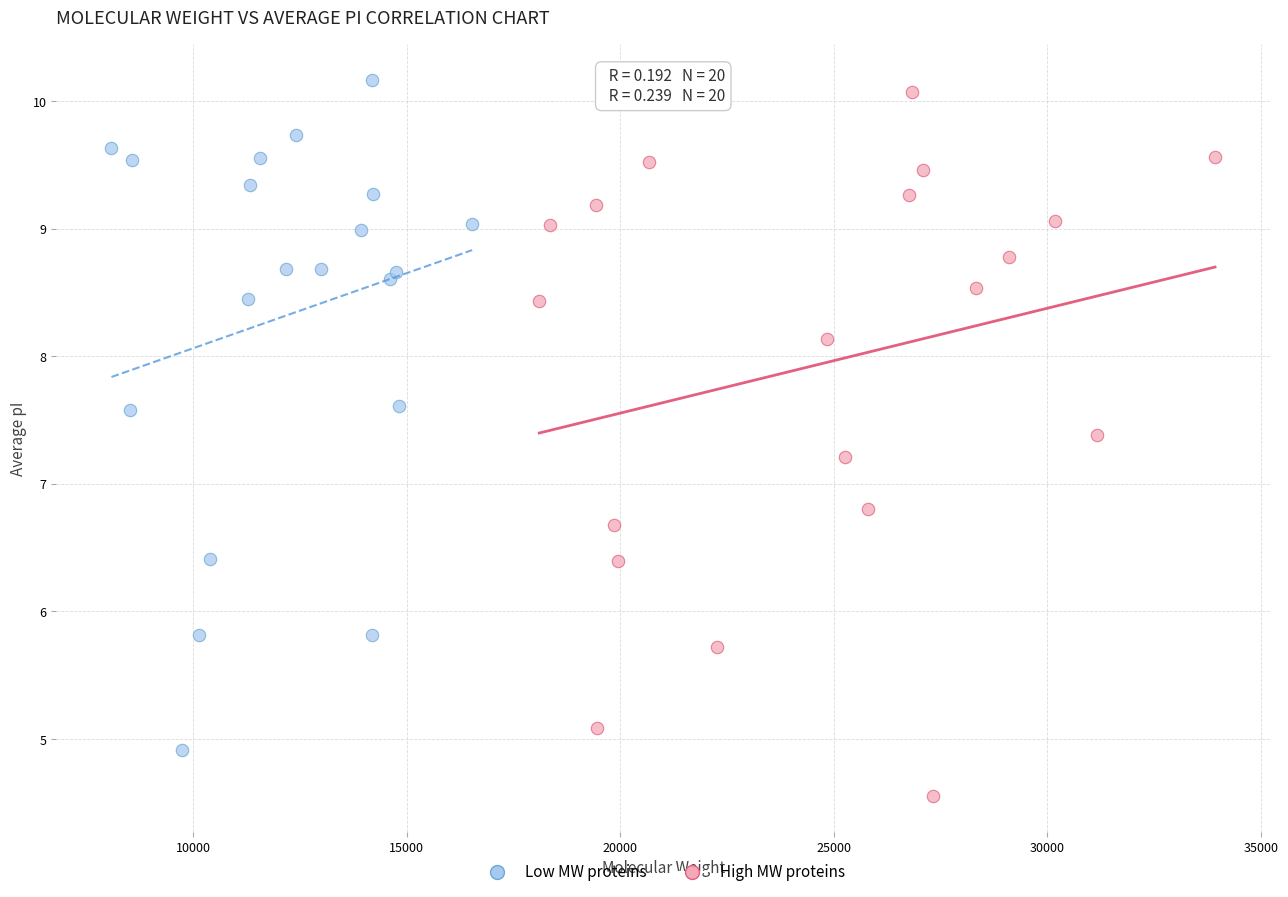

Which series reaches the minimum Y coordinate?

High MW proteins